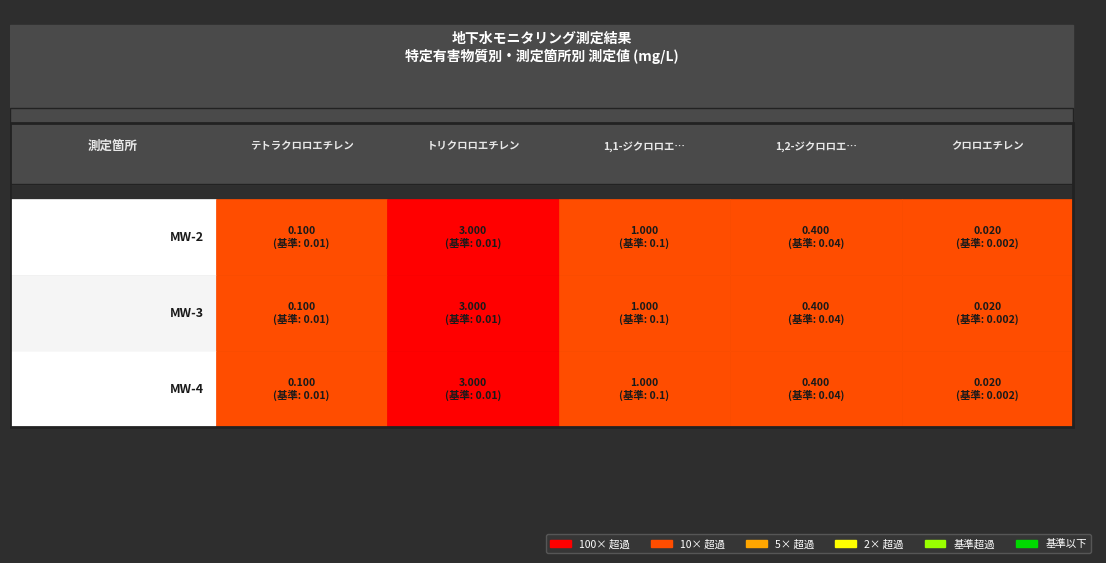

At which label does MW-3 reach its minimum?

クロロエチレン